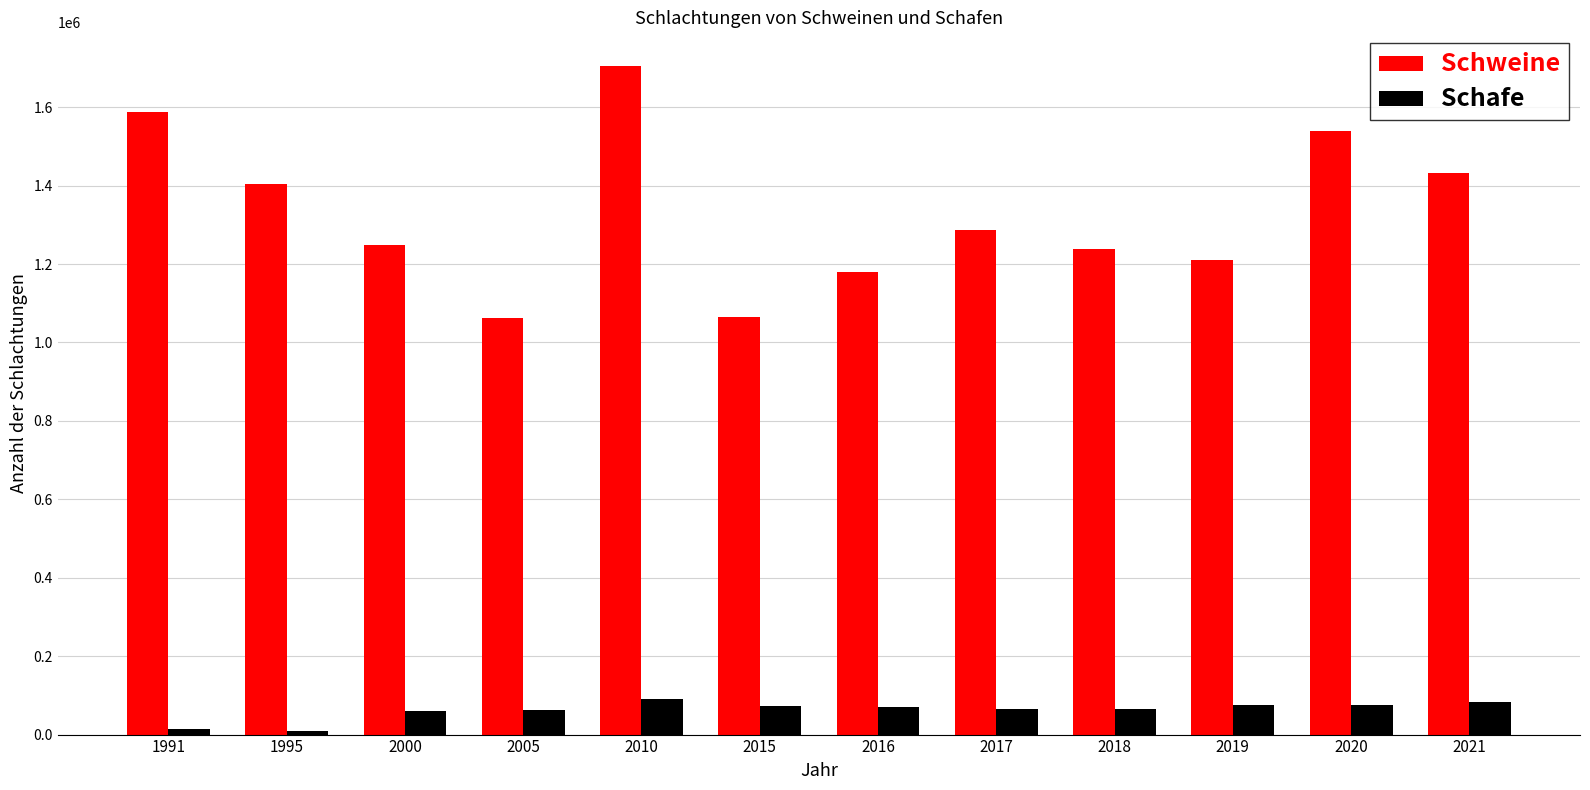

Rank the series by their maximum value, from highest to lowest.

Schweine, Schafe